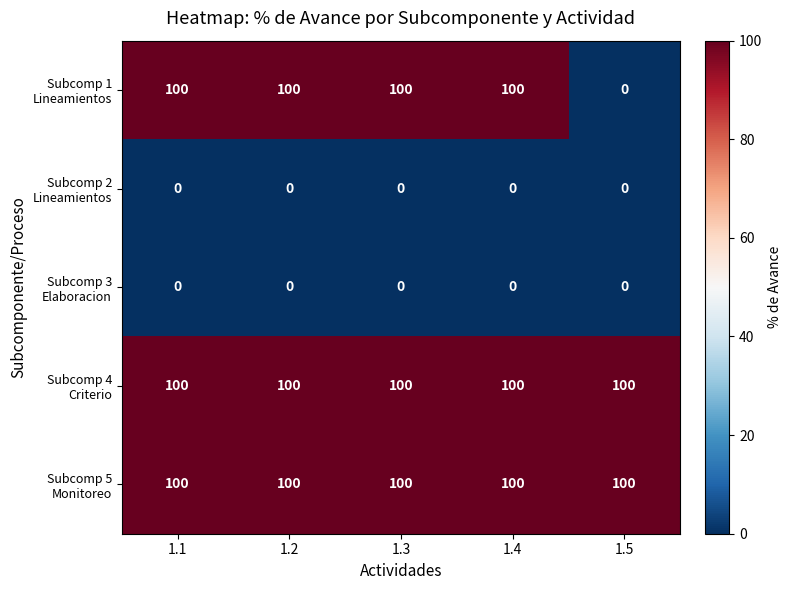

What is the difference between the highest and lowest values at 1.4?

100